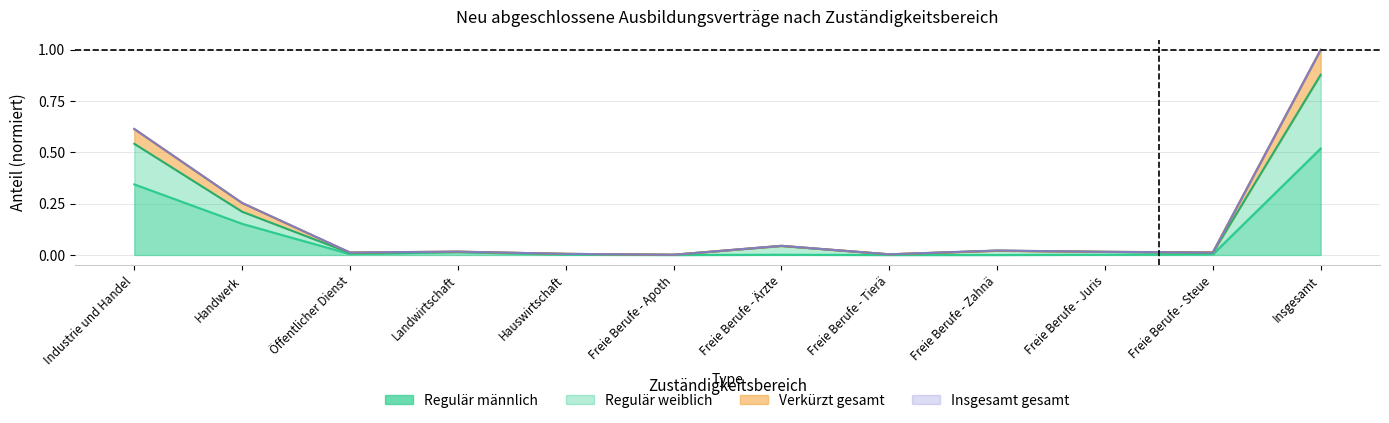

True or false: Regulär weiblich and Verkürzt gesamt intersect in this chart.

False